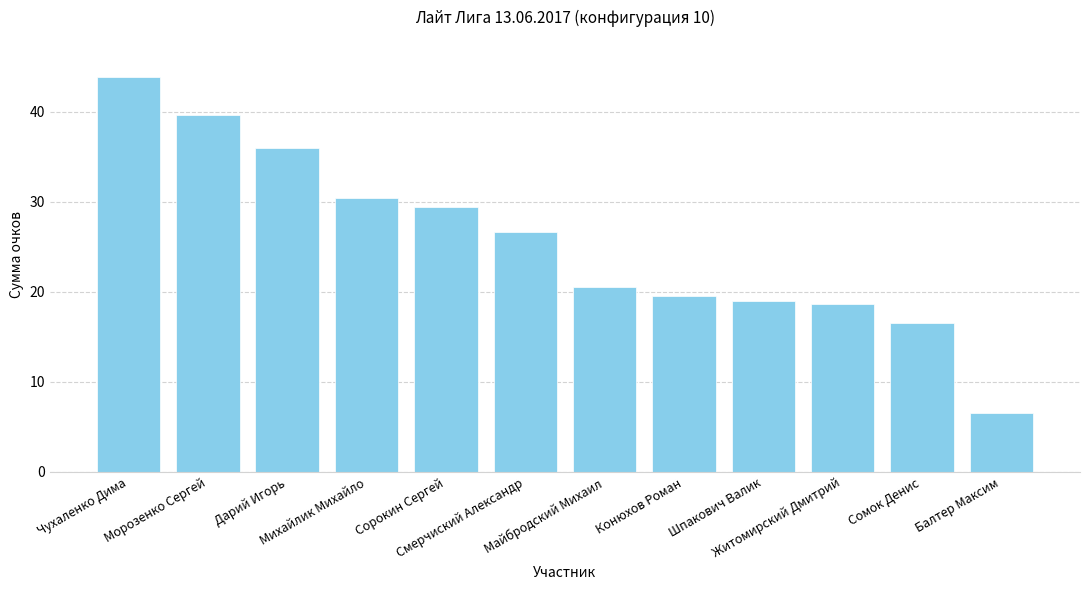

What is the minimum value shown in the chart?

6.5